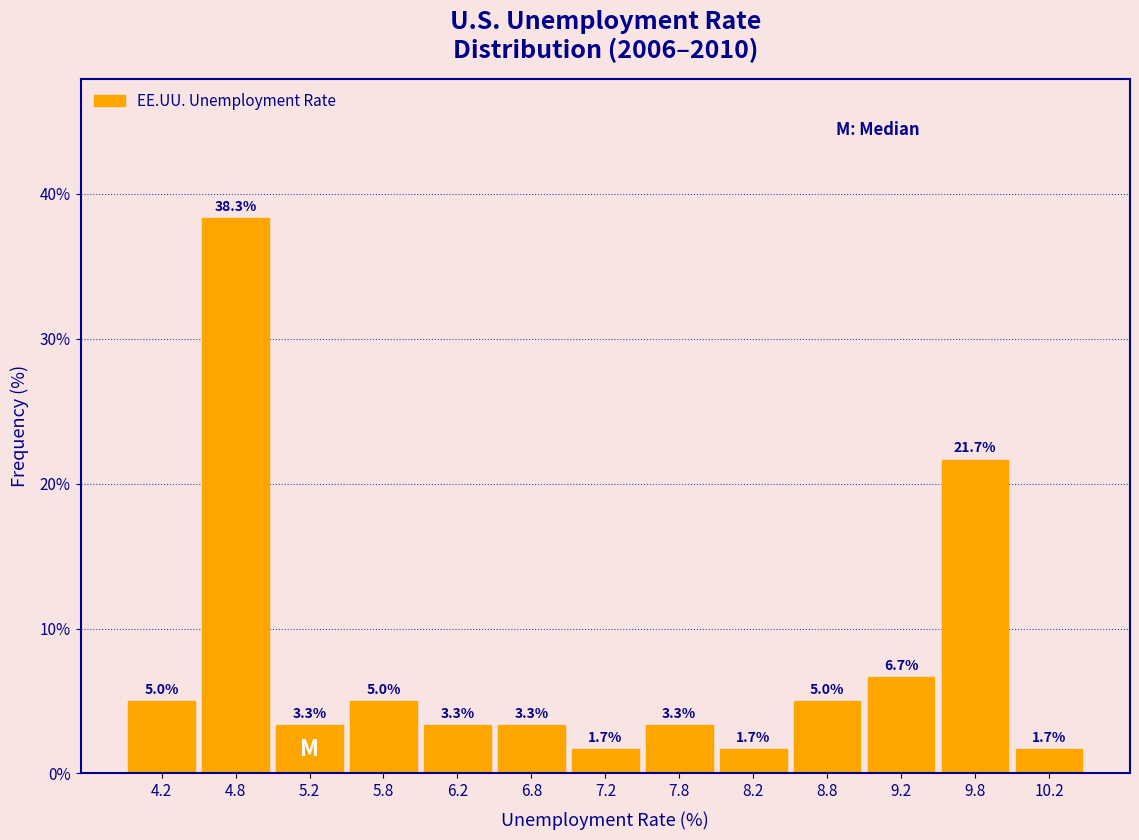

How tall is the bar that spans 10.0 to 10.5 on the x-axis?

1.7